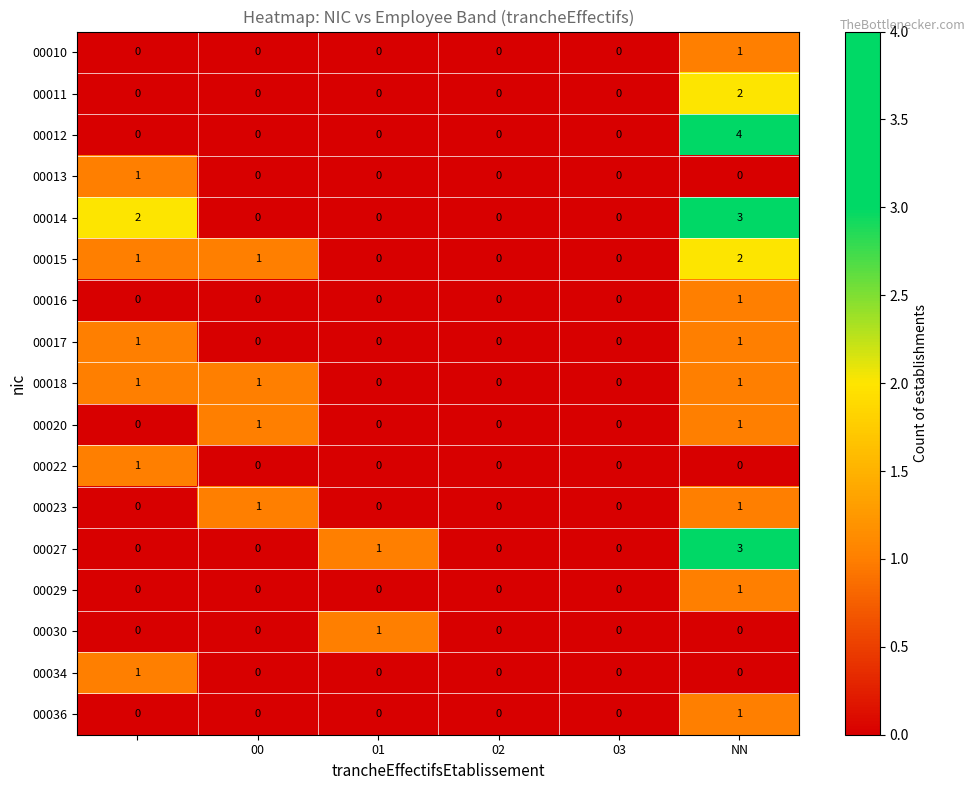

Count the number of categories in the chart.

6